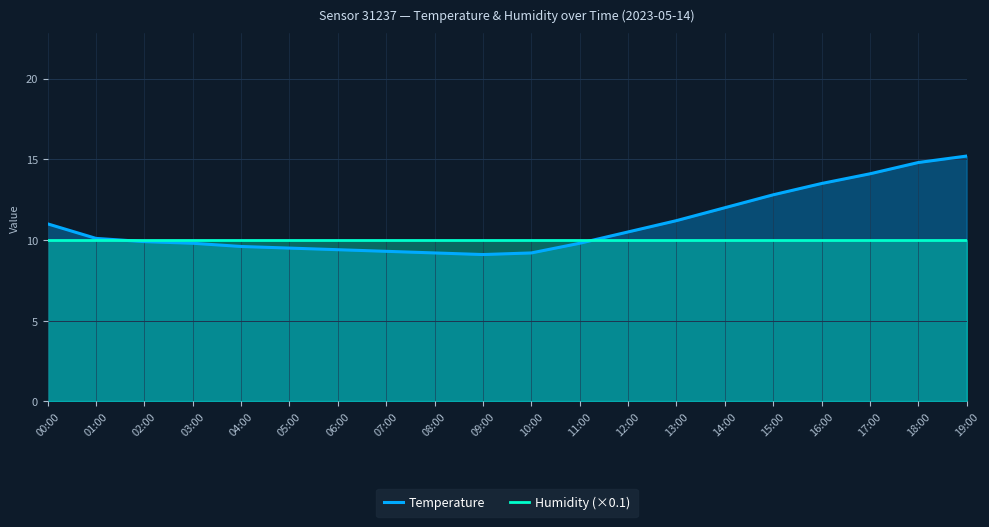

Rank the series by their average value, from lowest to highest.

Humidity (×0.1), Temperature